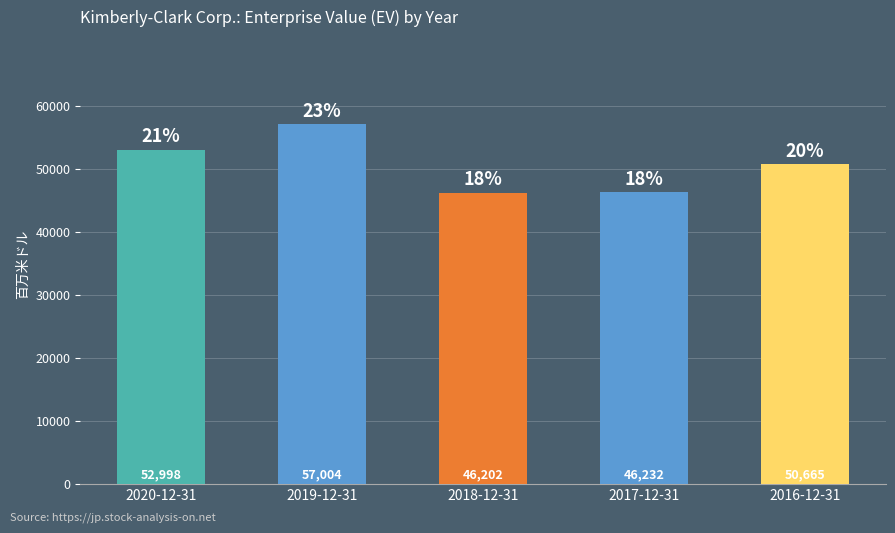

Are the bars horizontal?

No